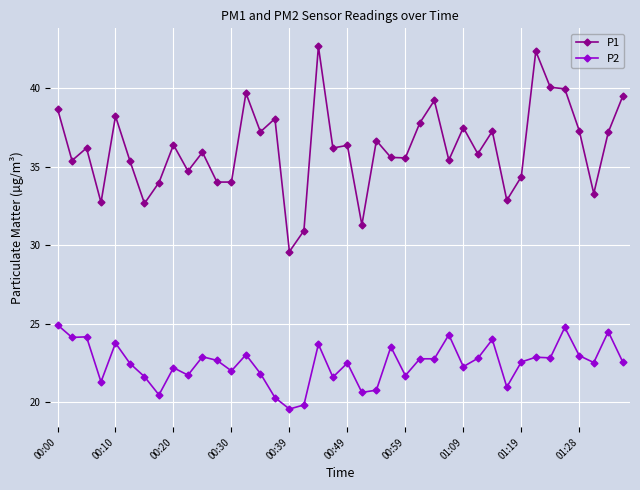

List the series in order of their peak value, lowest first.

P2, P1